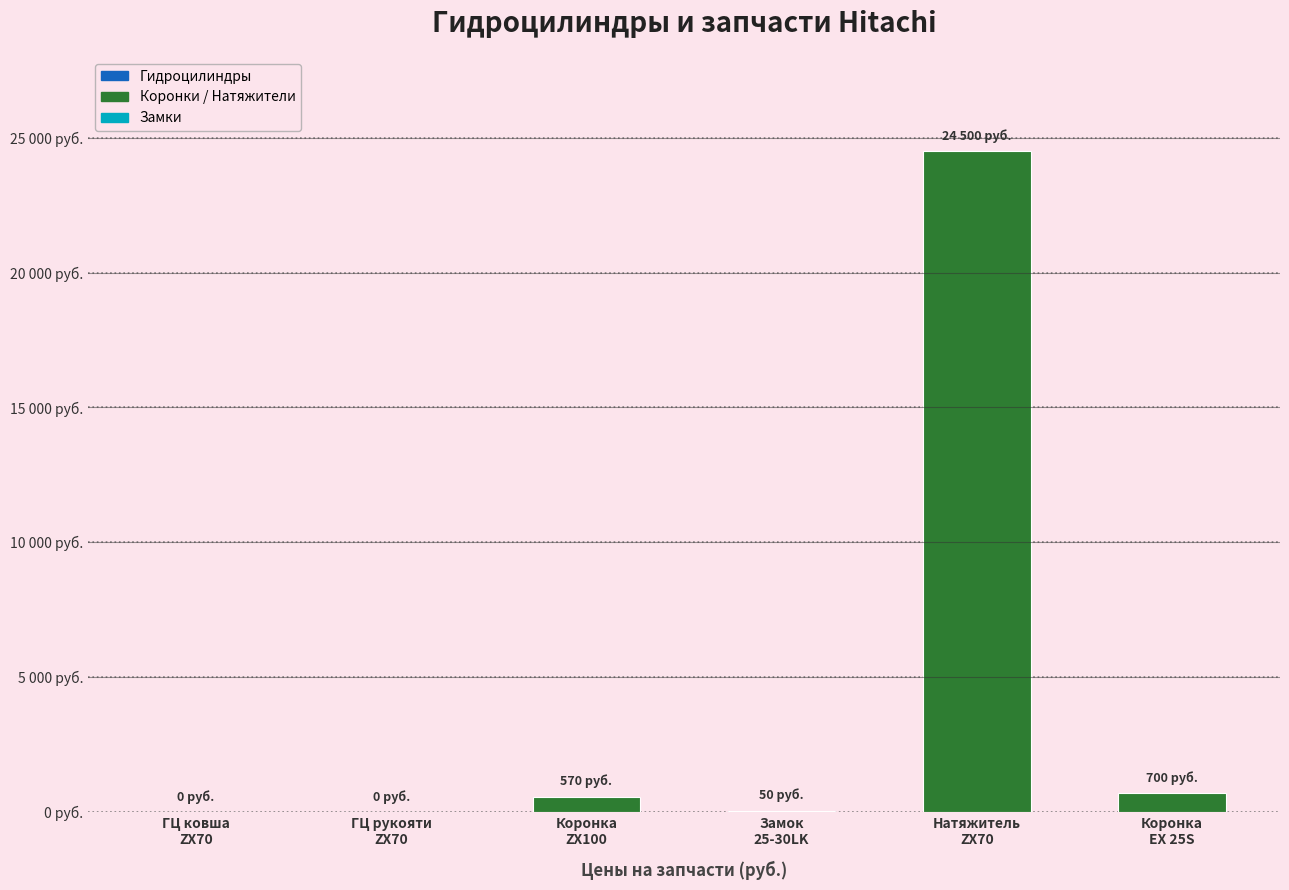

True or false: the data shows 1011 at Коронка
EX 25S.

False